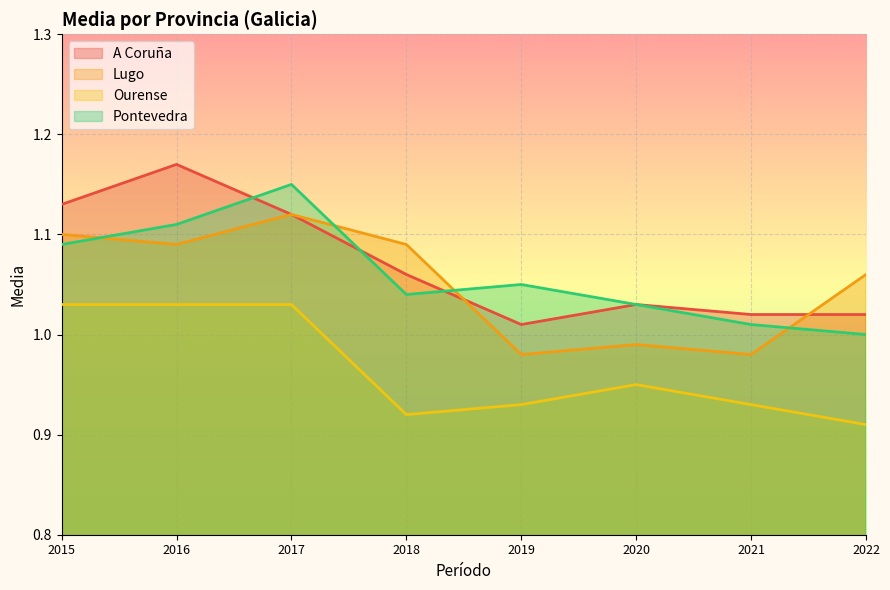

How many lines are shown in the chart?

4